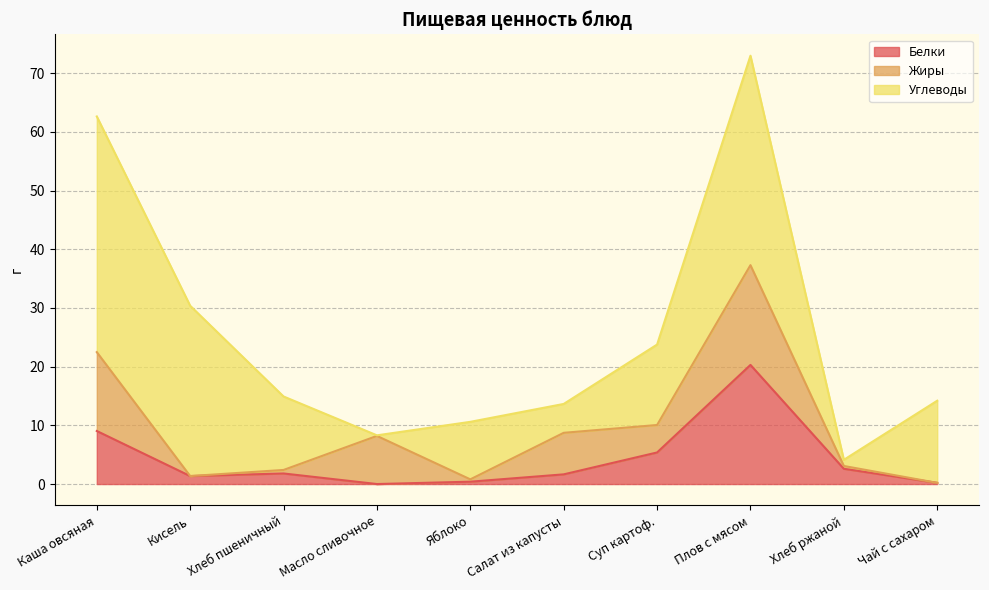

What is the label of the 9th point from the right?

Кисель